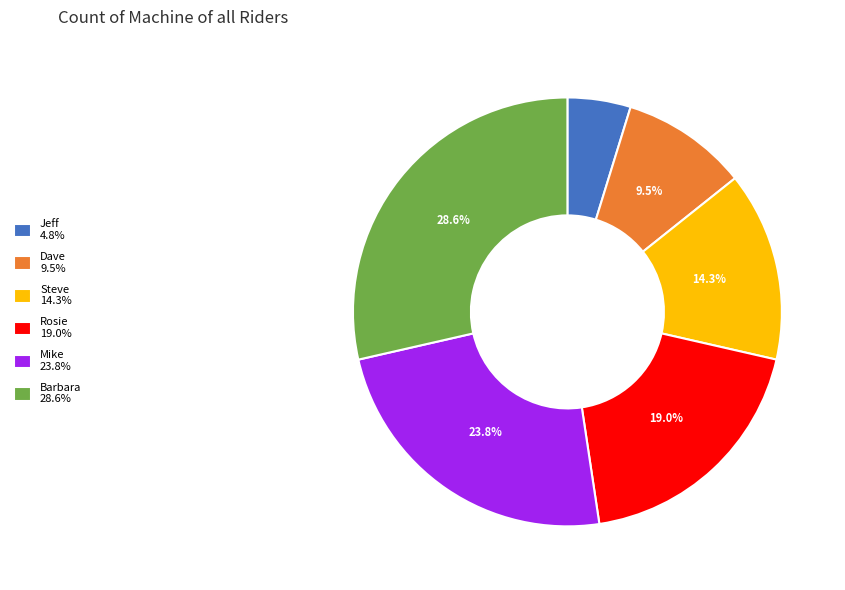

To the nearest percent, what is the combined percentage of Jeff and Barbara?

33%